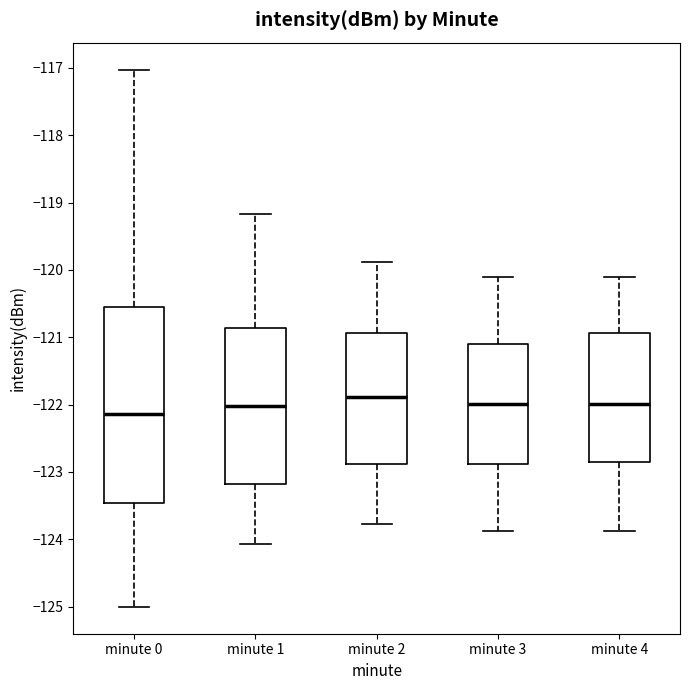

Reading left to right, read every box against the y-axis: the position of its median line, the range the box covers, and the ends of its whiskers. The values are not printed on the chart, so give them approximately, as read against the axis.

minute 0: median -122.1, box -123.5 to -120.6, whiskers -125.0 to -117.0
minute 1: median -122.0, box -123.2 to -120.9, whiskers -124.1 to -119.2
minute 2: median -121.9, box -122.9 to -120.9, whiskers -123.8 to -119.9
minute 3: median -122.0, box -122.9 to -121.1, whiskers -123.9 to -120.1
minute 4: median -122.0, box -122.8 to -120.9, whiskers -123.9 to -120.1